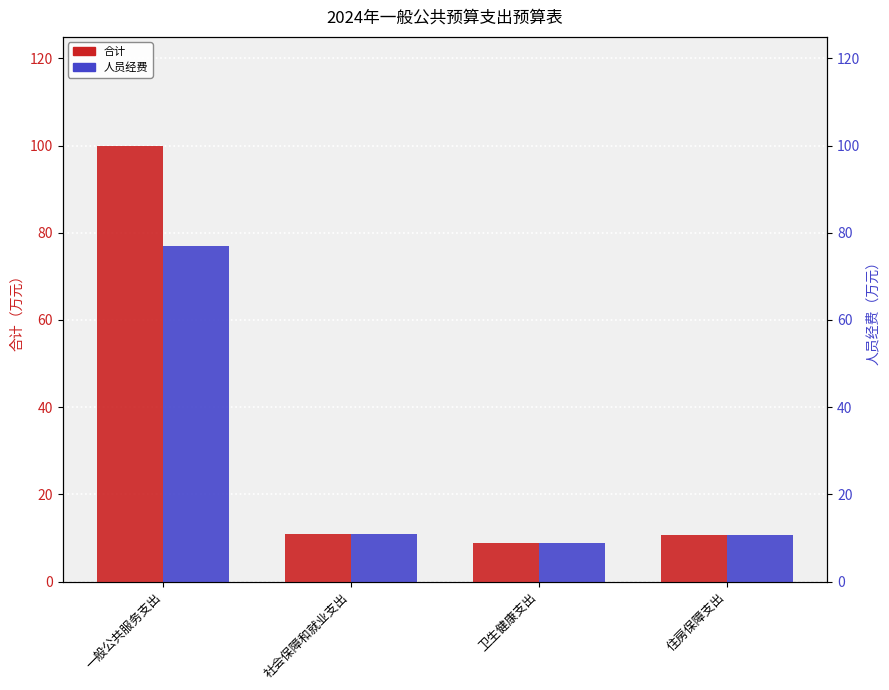

What is the value of the 合计 bar at the 1st from the left?

99.9